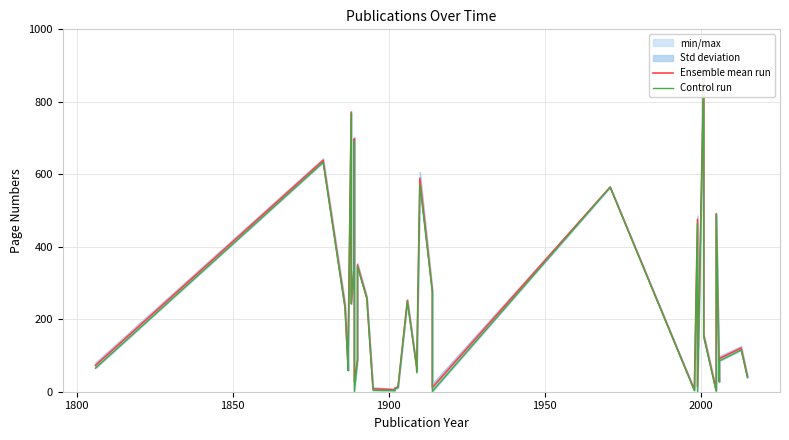

What is the value of the Control run point at the 23rd from the left?

572.0